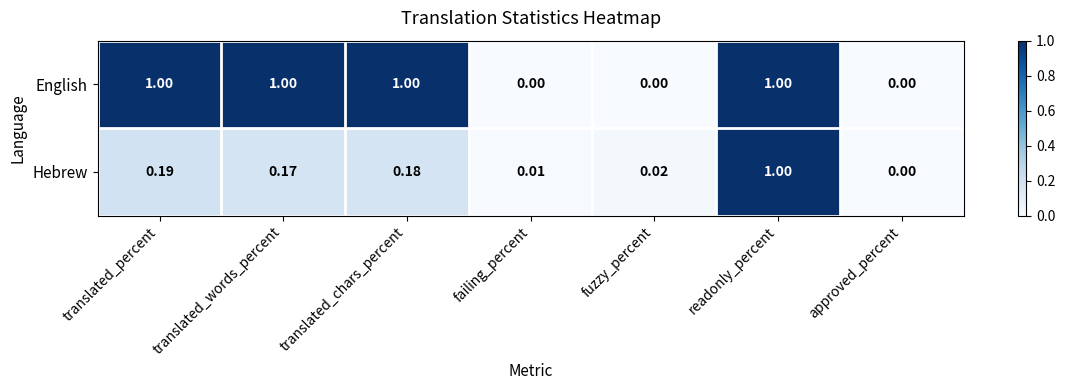

Which series has the widest spread of values?

English